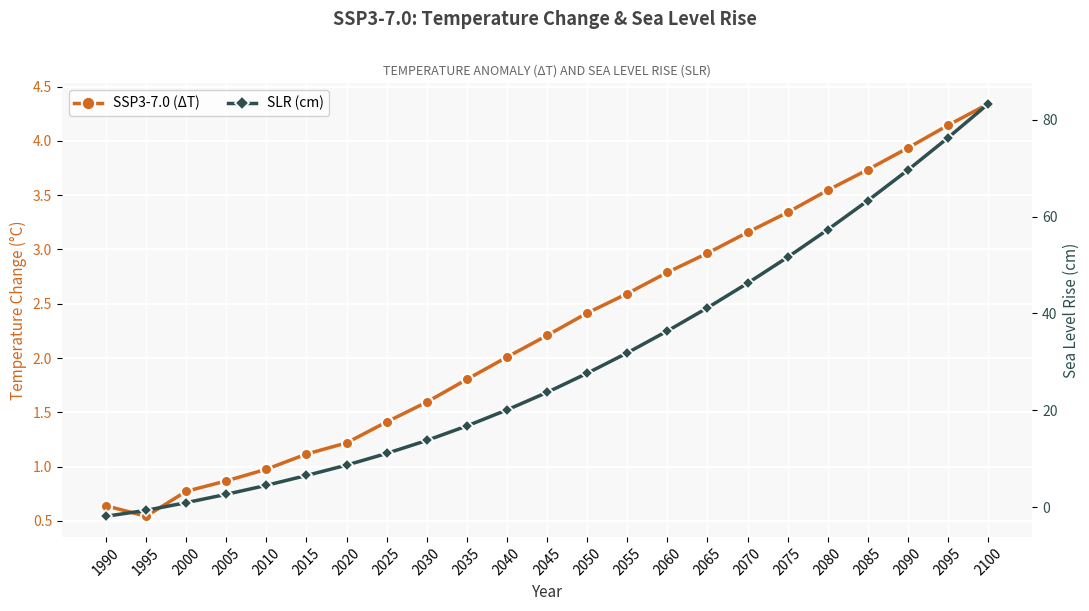

Where does the SLR (cm) series first go above 23?

2045